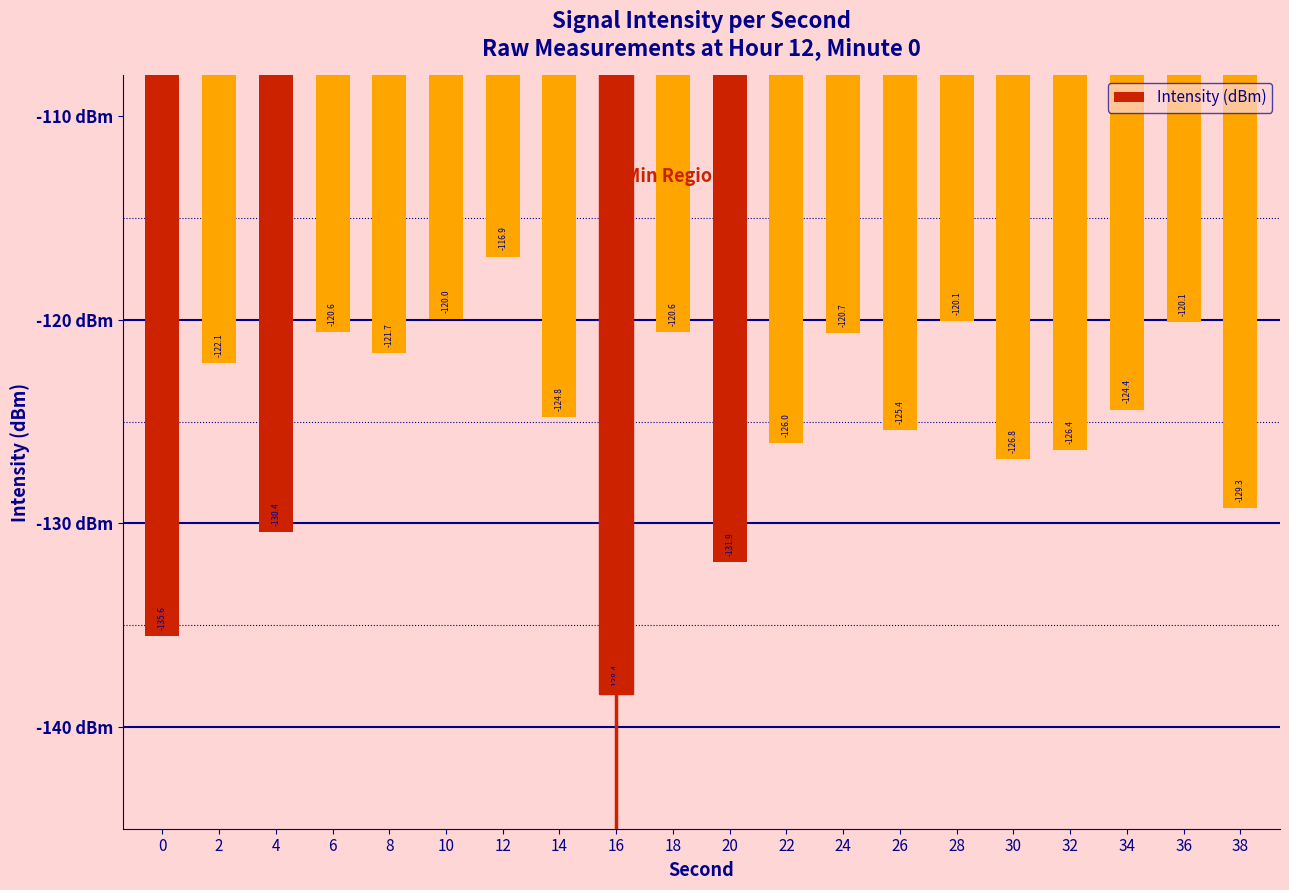

What is the maximum value shown in the chart?

-116.9